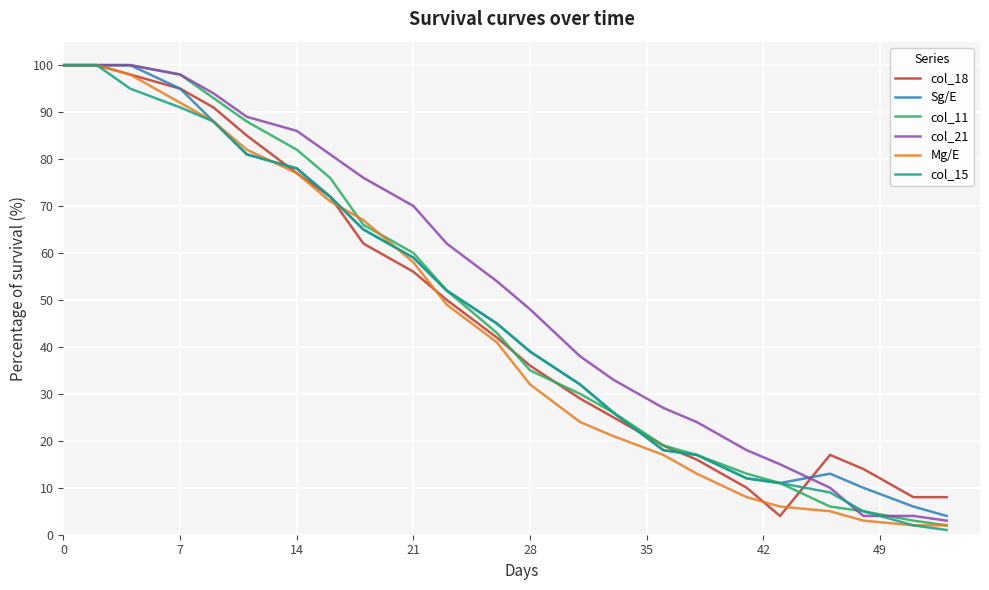

What is the greatest value displayed?

100